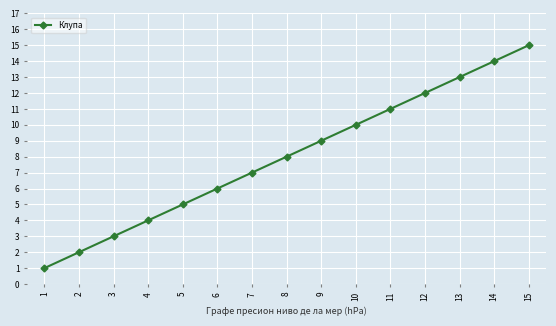

Rank the categories by value from lowest to highest.

1, 2, 3, 4, 5, 6, 7, 8, 9, 10, 11, 12, 13, 14, 15